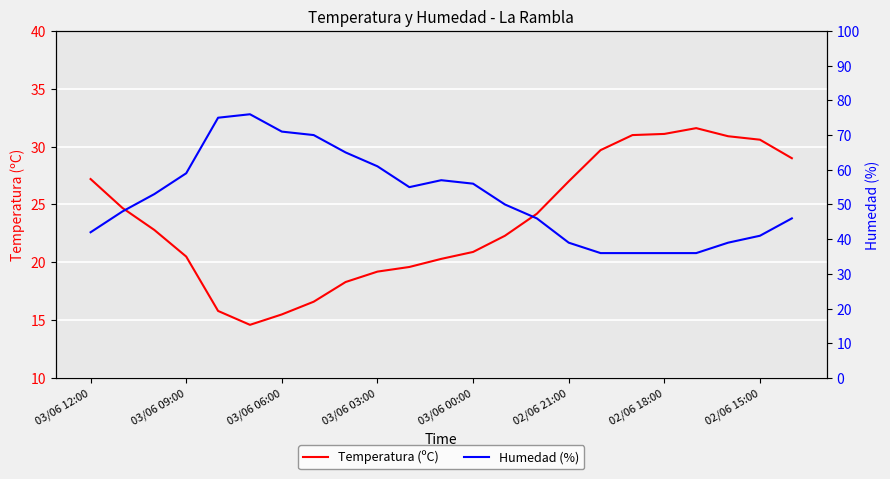

What is the difference between the maximum and minimum values in the Temperatura (ºC) series?

17.0